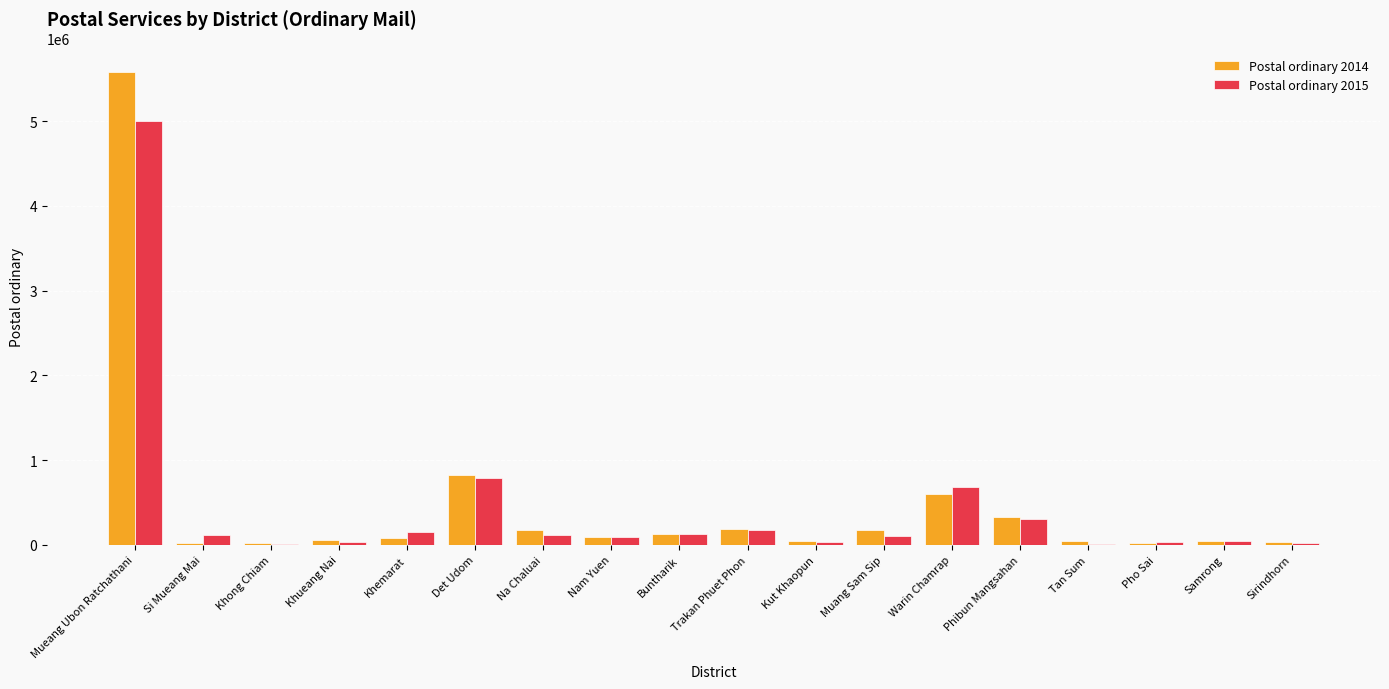

The Postal ordinary 2014 series shows 819979 at Det Udom. True or false?

True